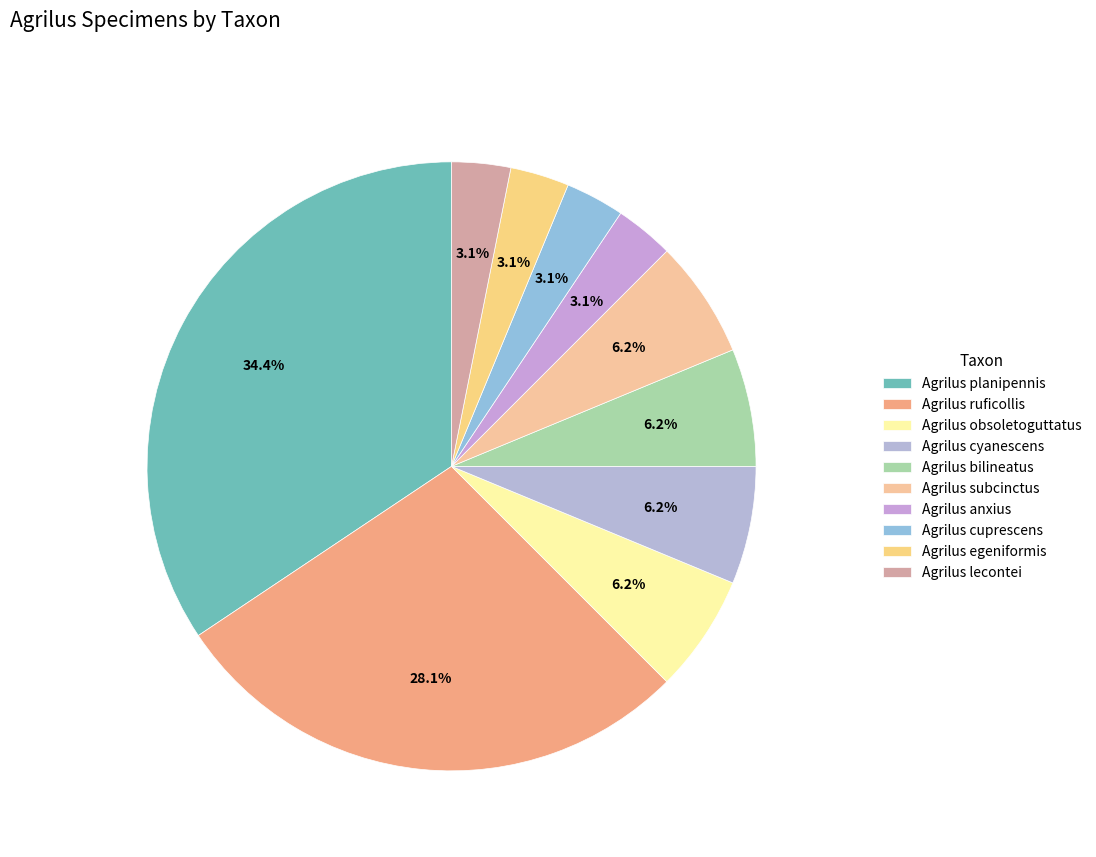

Is there a majority slice in this chart?

No